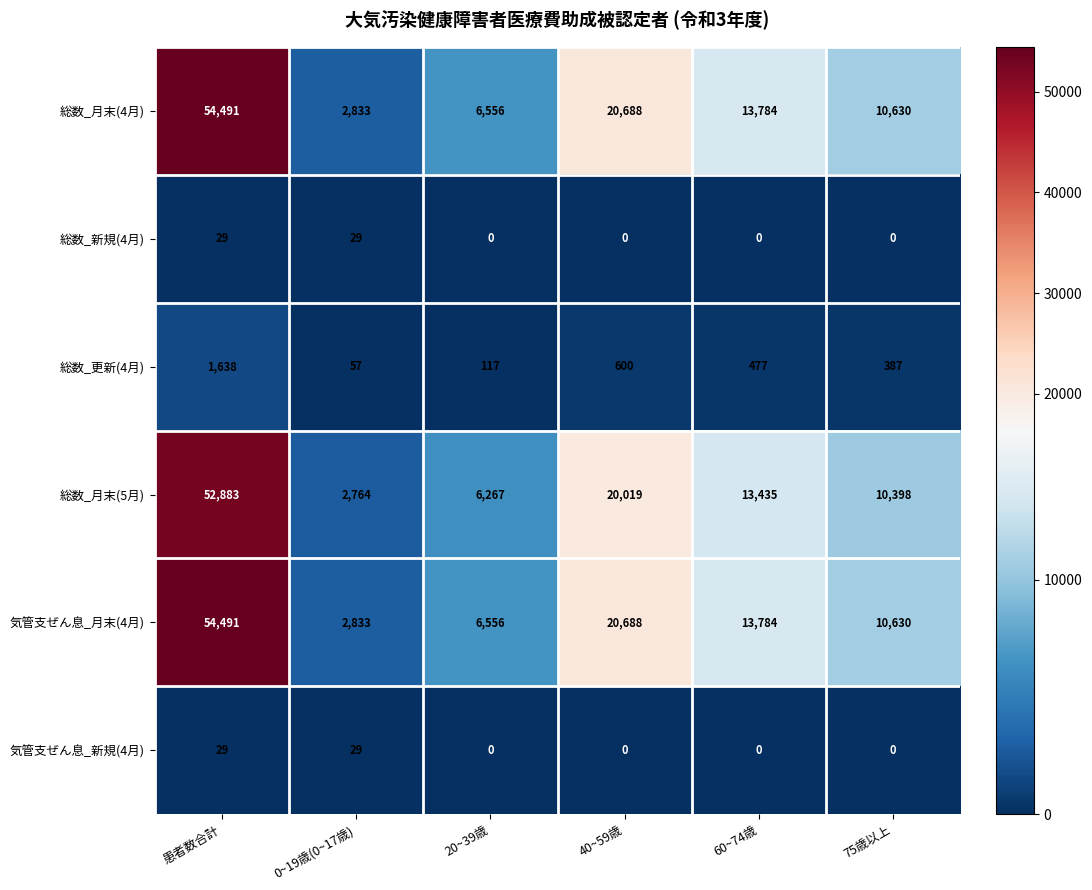

How many categories are shown in the chart?

6